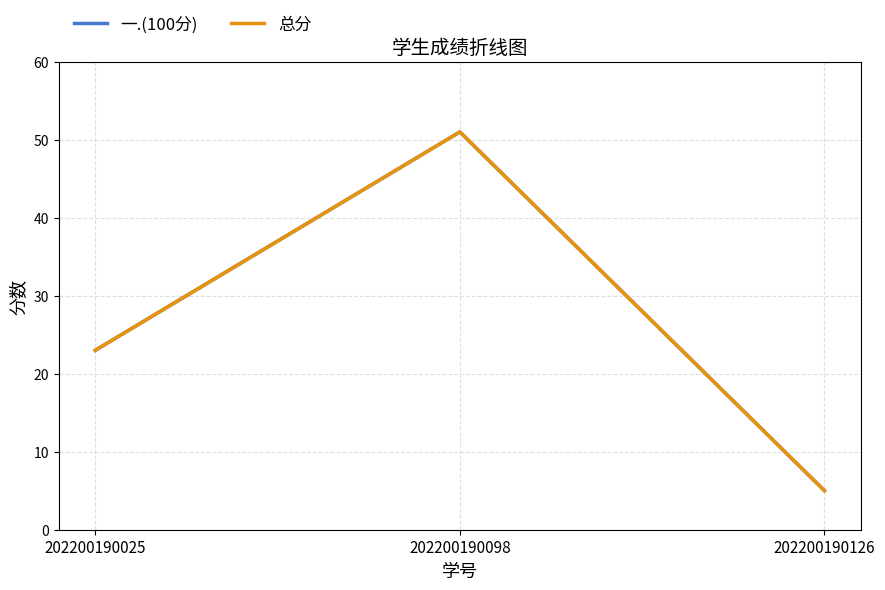

At which category is the sum across all series the highest?

202200190098